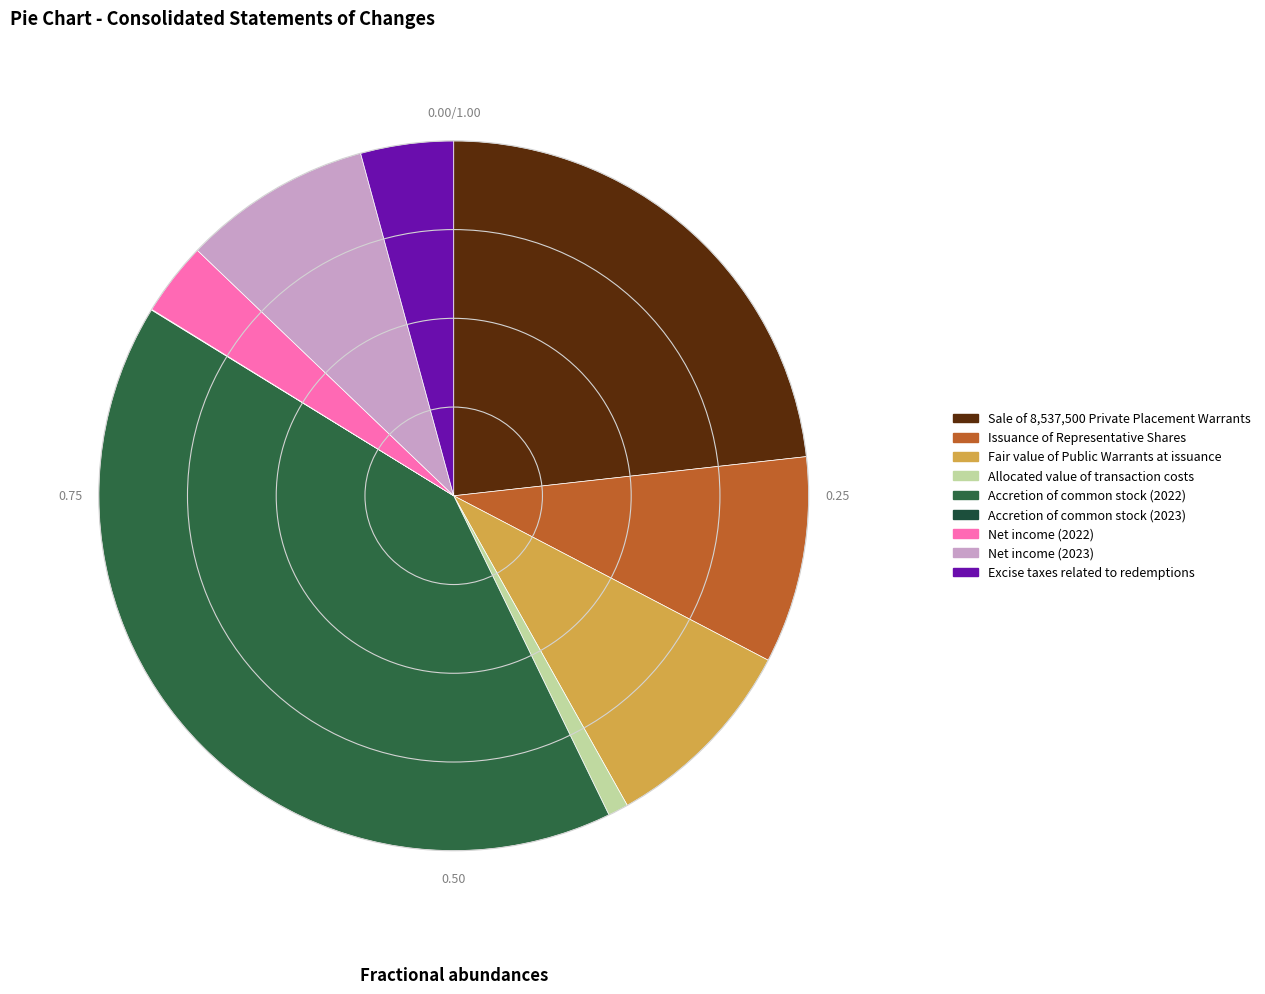

The Issuance of Representative Shares slice represents 24% of the pie. True or false?

False